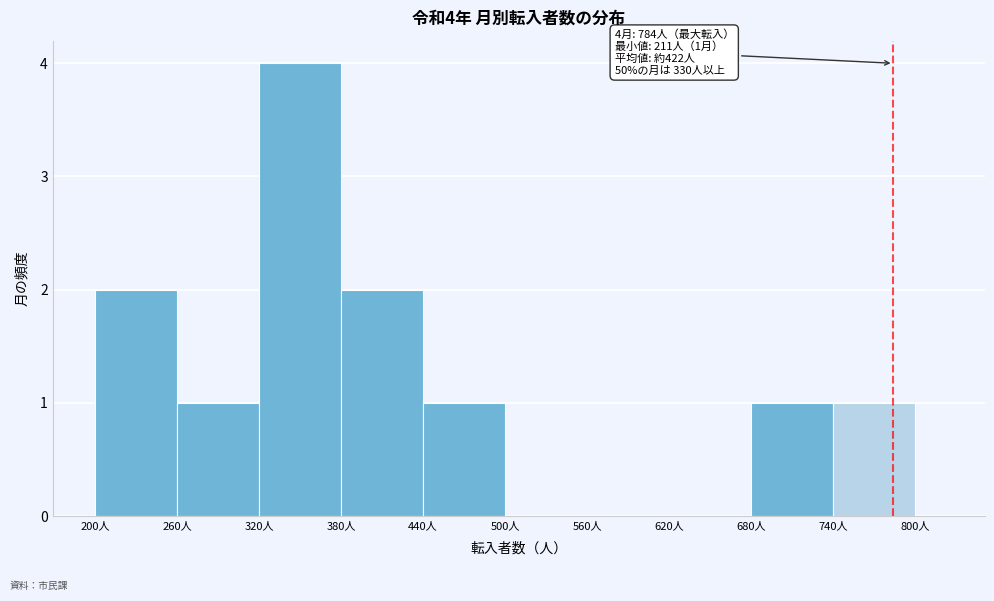

Read against the x-axis, roughly where is the centre of the tallest bar?

350